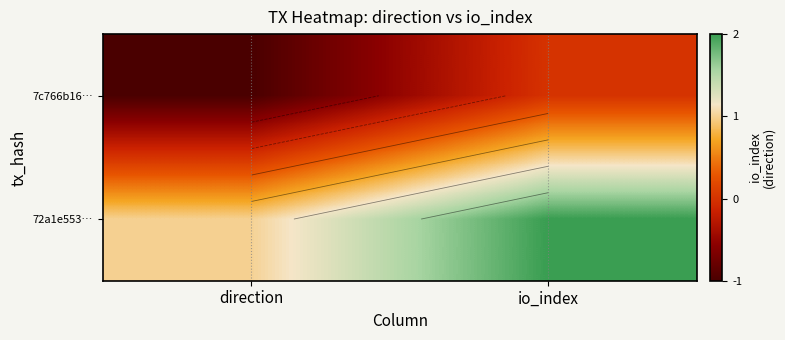

Is it true that 7c766b16… equals 1 at io_index?

False